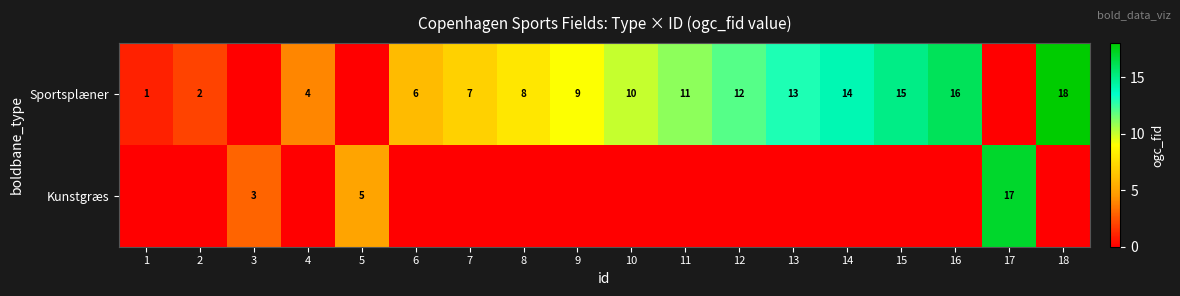

What is the sum of the Sportsplæner values at 15 and 18?

33